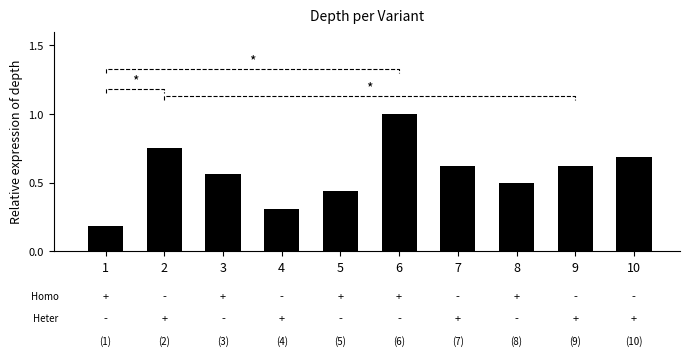

Between 2 and 10, which is larger?

2